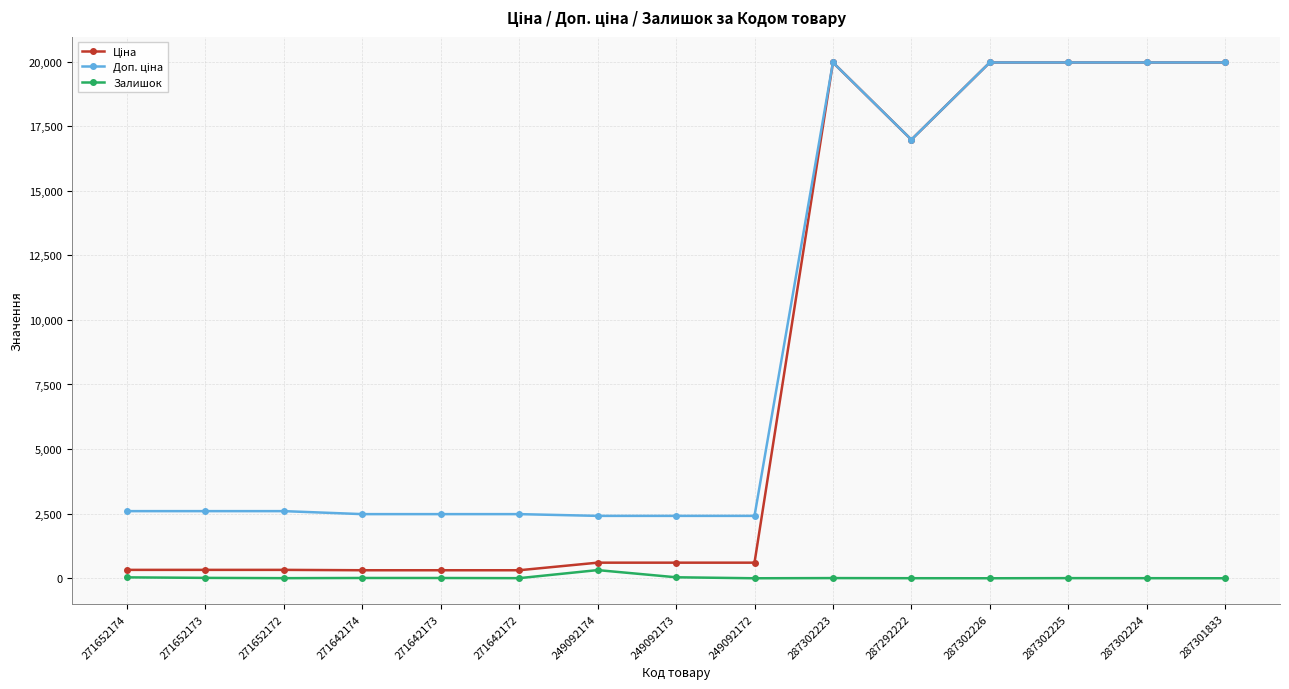

True or false: Залишок has a value of 316.0 at 249092174.

True